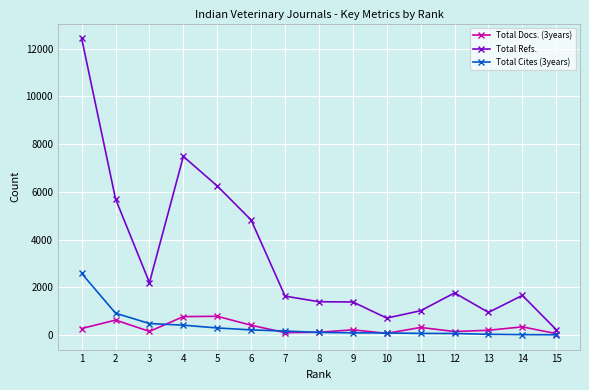

Where does the Total Cites (3years) series first go above 116?

1